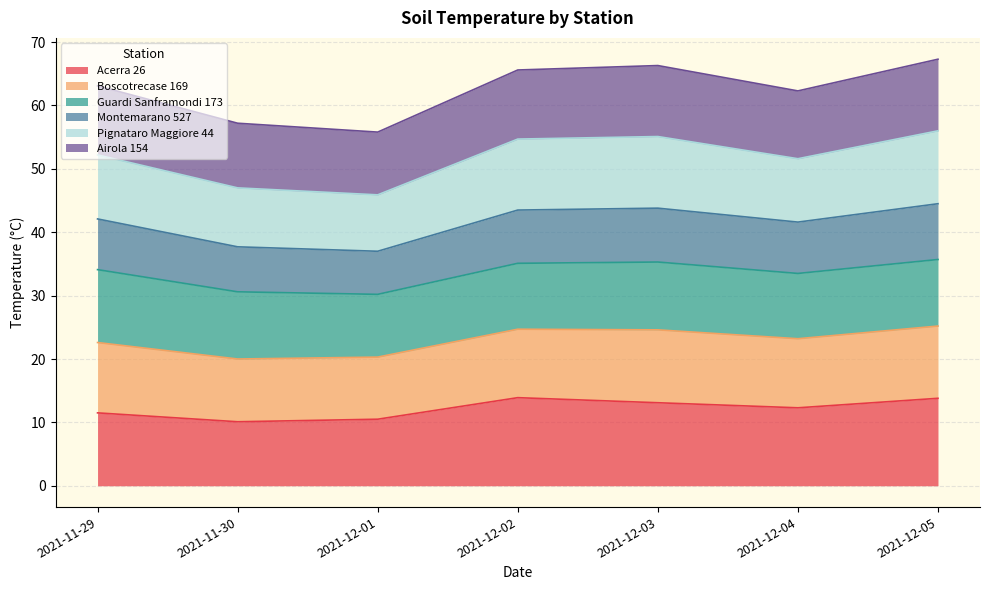

What is the lowest value of the Acerra 26 series?

10.1